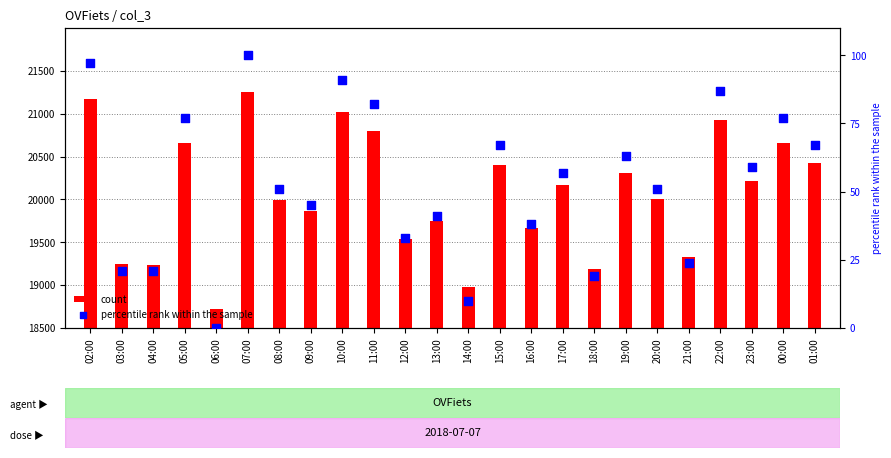

At which category is the sum across all series the highest?

07:00